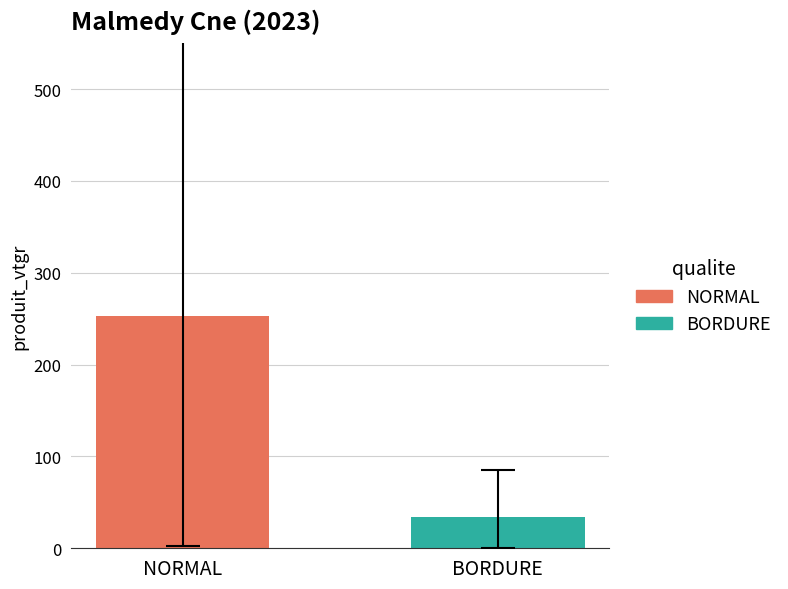

What is the smallest value displayed?

33.9